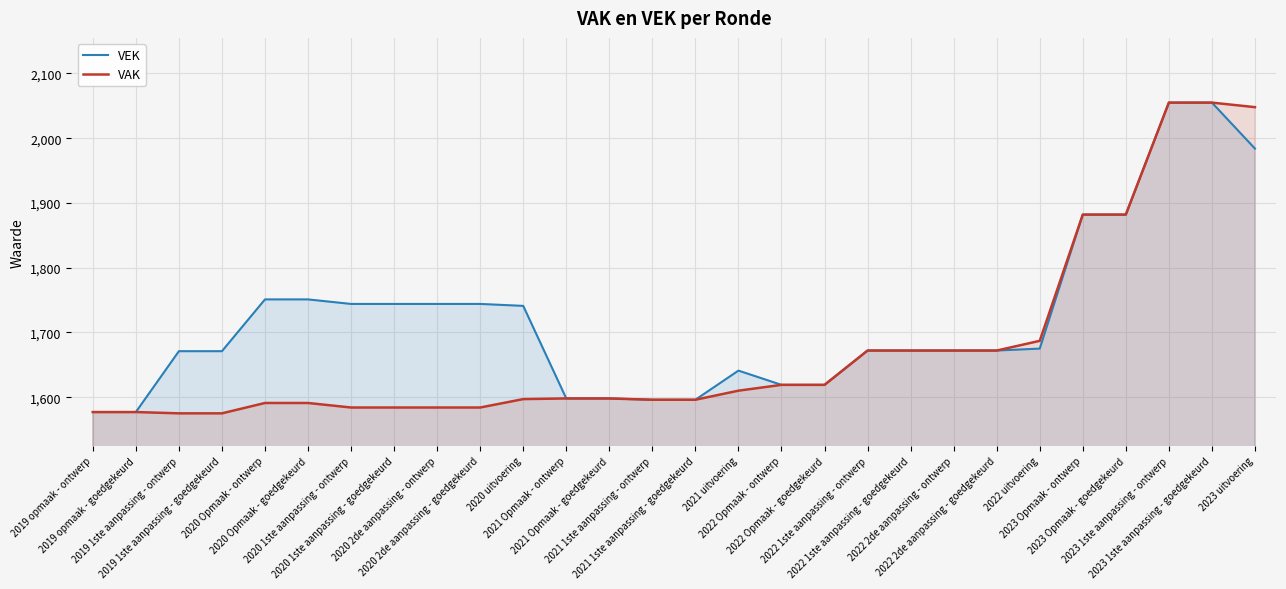

Which series has the largest total across all categories?

VEK